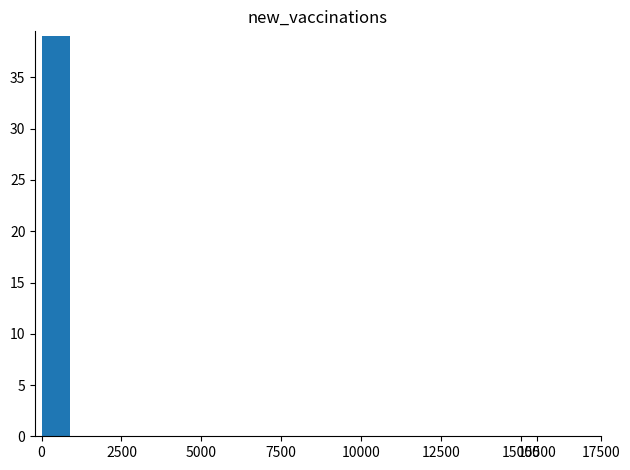

What is the sum of all values?

39